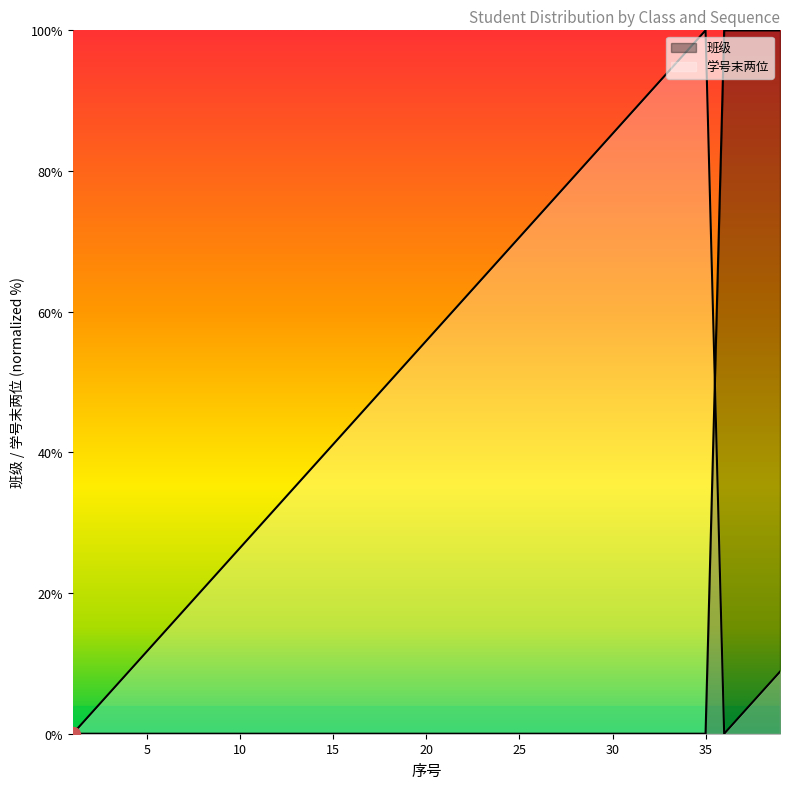

How many lines are shown in the chart?

2